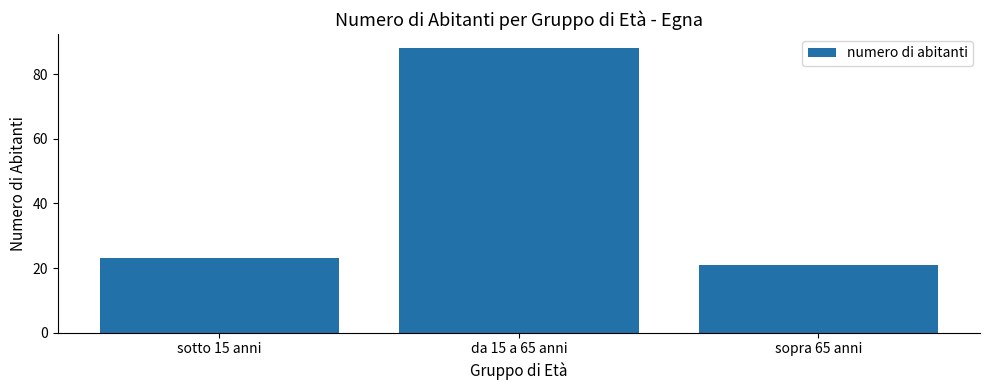

Read the value at sotto 15 anni, to the nearest 10.

20